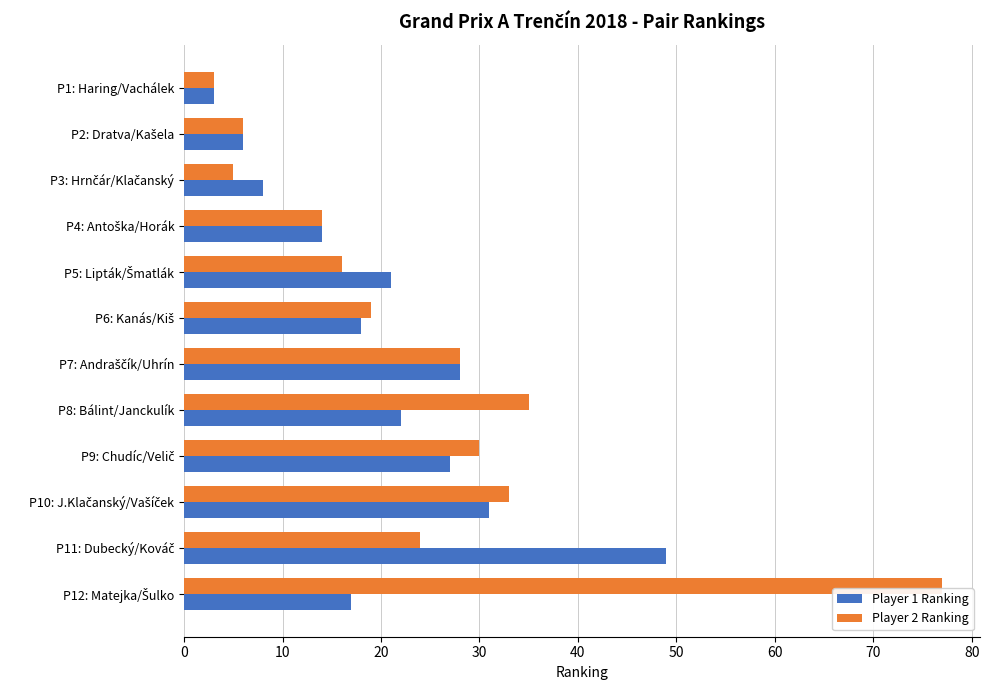

At how many categories does at least one series exceed 25?

6